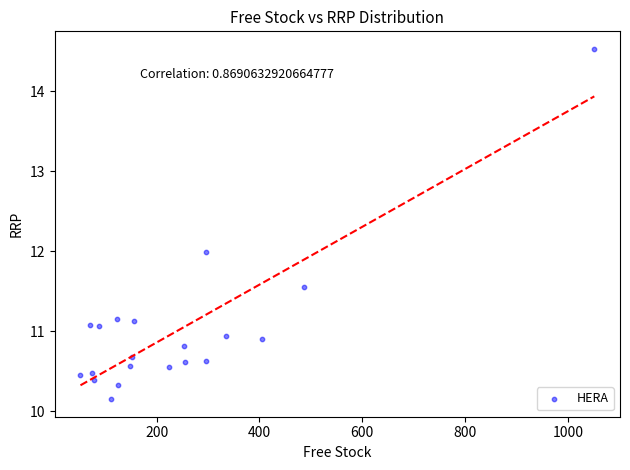

What is the range of Y values (max minus min)?

4.4